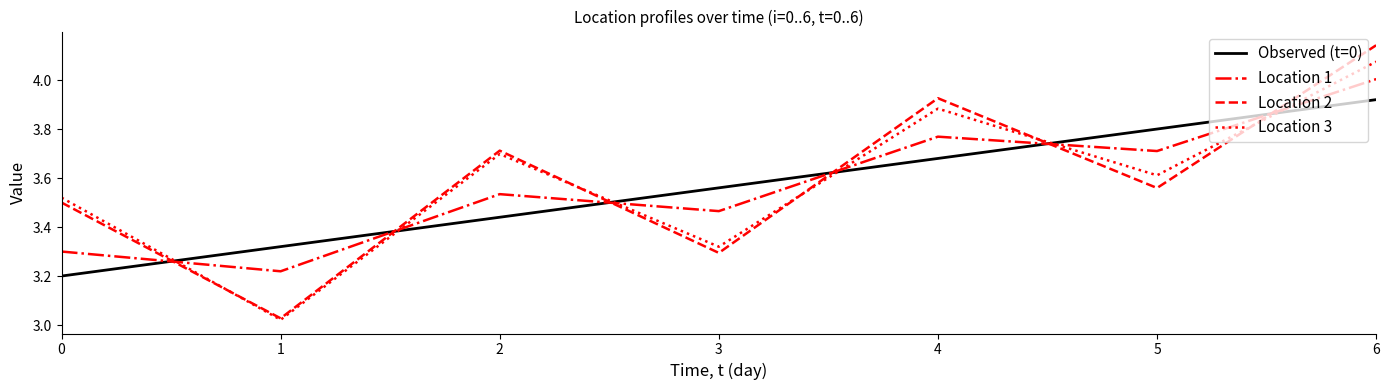

Which series has the widest spread of values?

Location 2